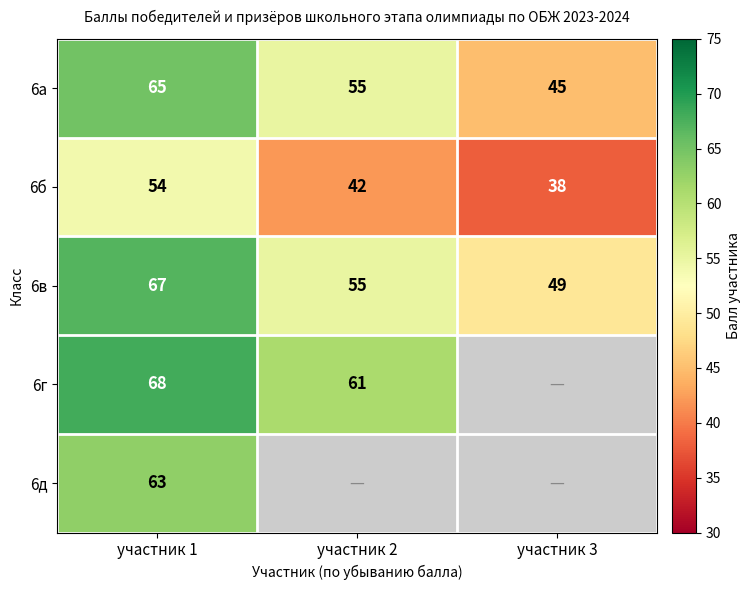

What is the approximate value of 6в at участник 1?

67